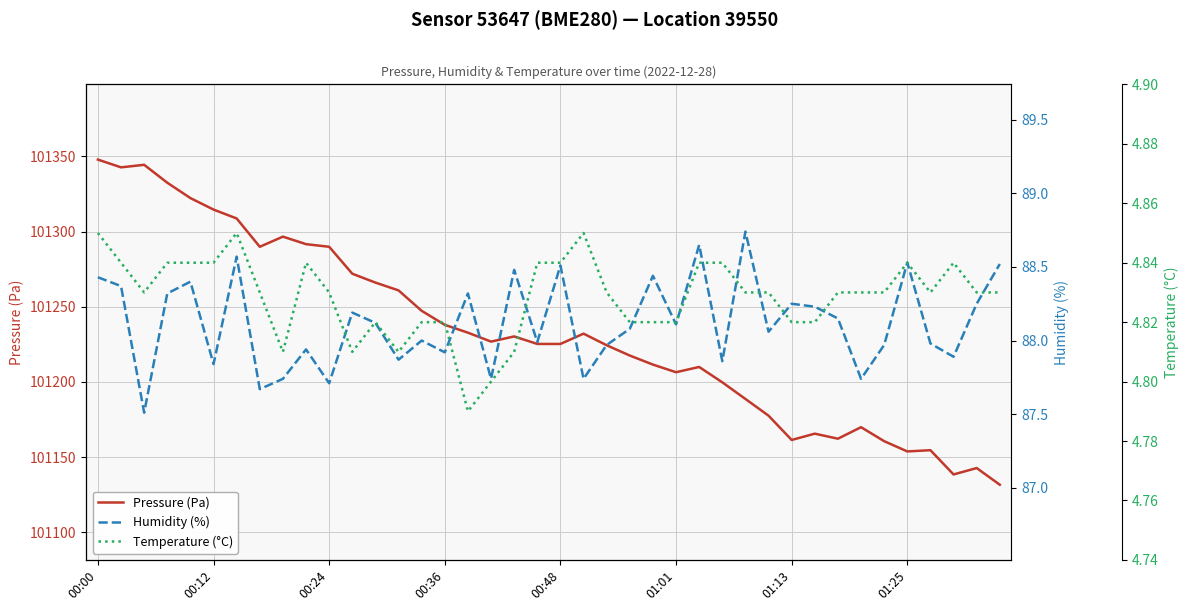

True or false: Pressure (Pa) has a value of 101225.3 at 00:48.

True